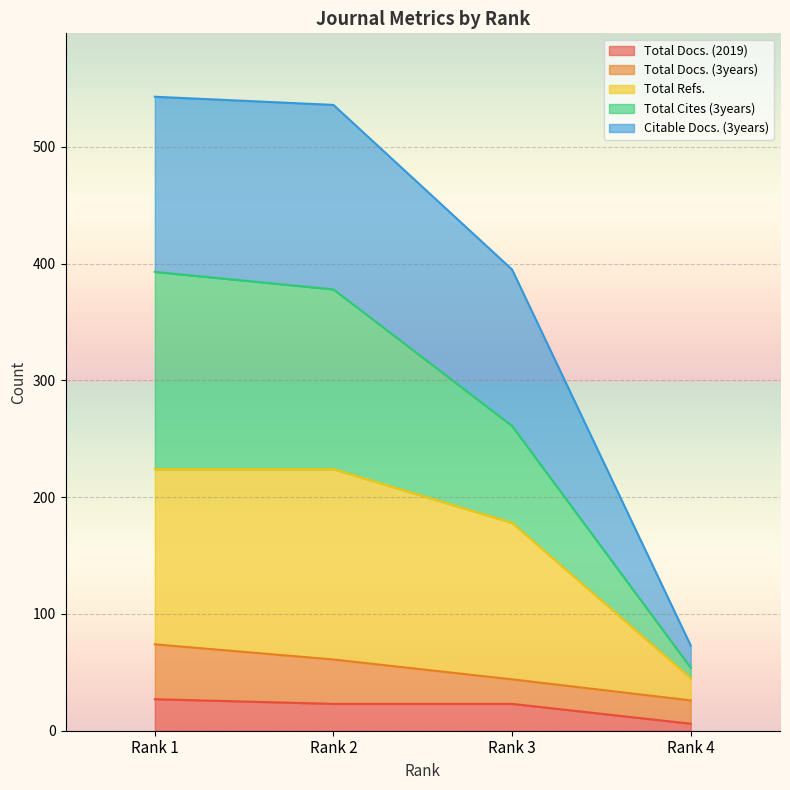

At which label does Total Docs. (2019) reach its minimum?

Rank 4